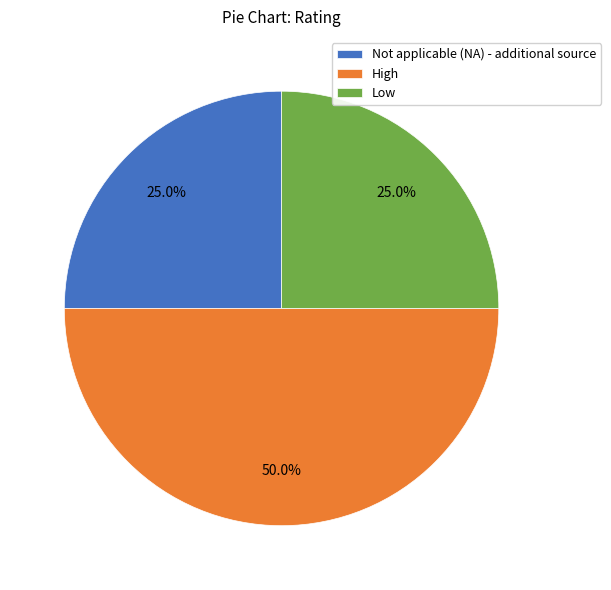

To the nearest percent, what percentage of the pie is Low?

25%